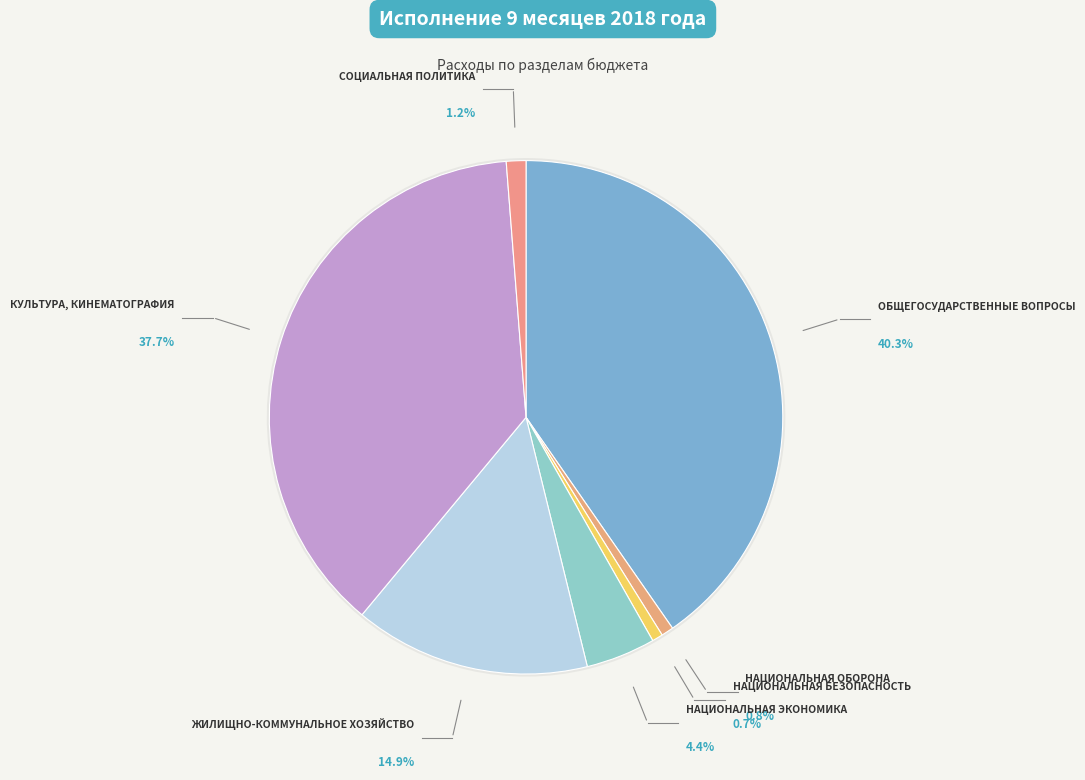

Which category has the biggest portion of the pie?

ОБЩЕГОСУДАРСТВЕННЫЕ
ВОПРОСЫ